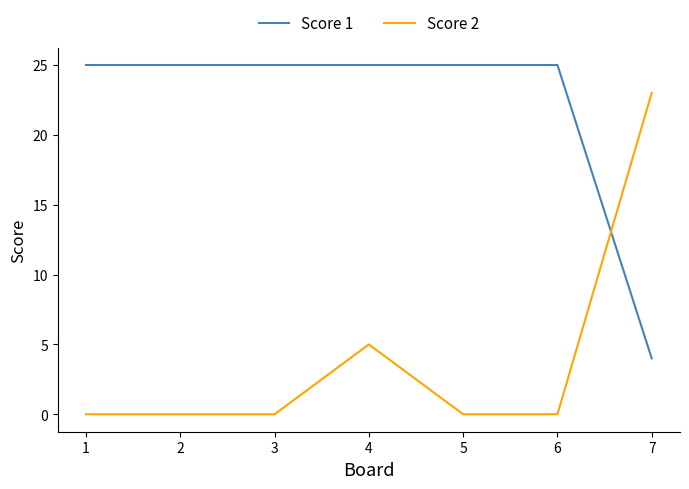

Rank the series by their maximum value, from highest to lowest.

Score 1, Score 2